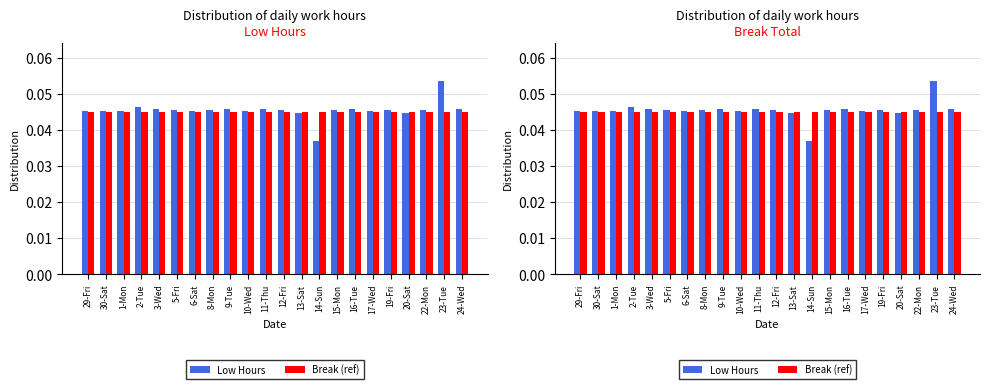

True or false: Break (ref) has a value of 0.0 at 15-Mon.

True